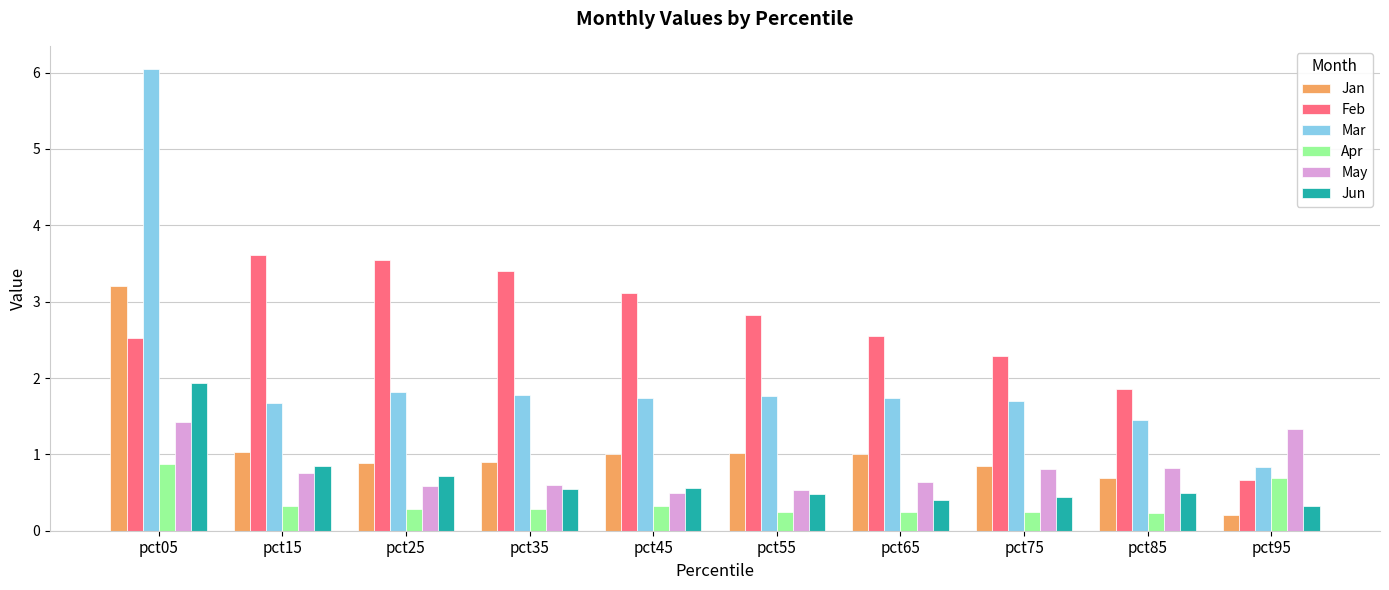

How many data points in Mar are above 1?

9